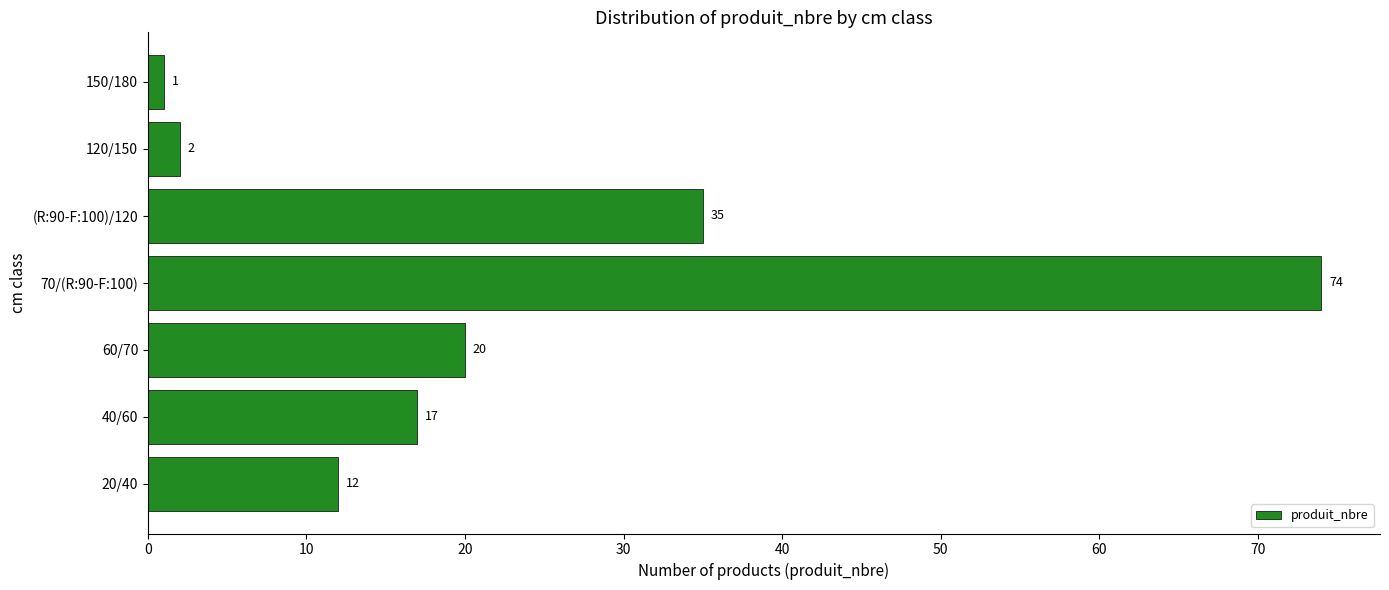

What is the smallest value displayed?

1